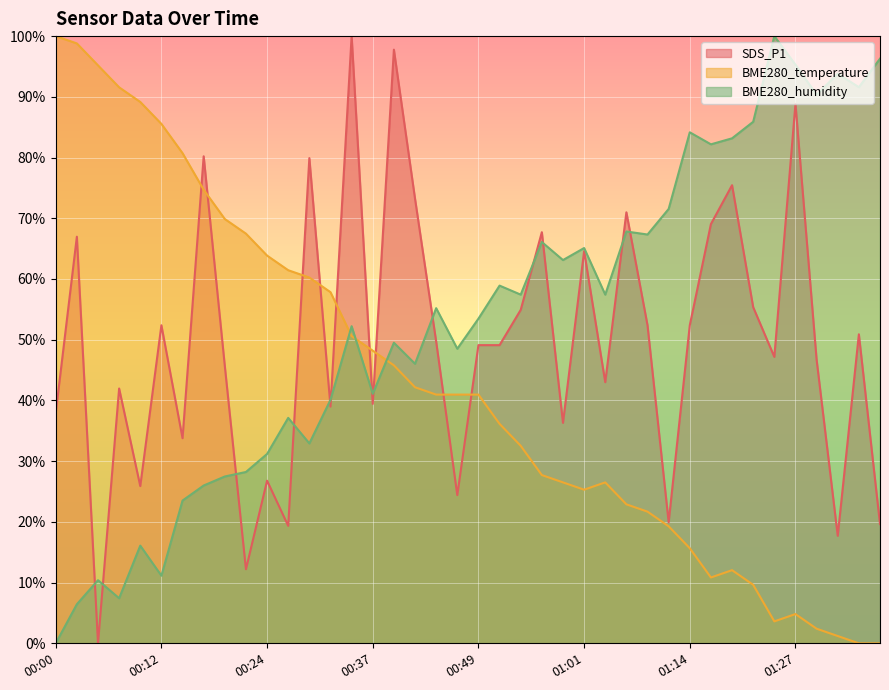

What is the highest value of the BME280_temperature series?

100.0